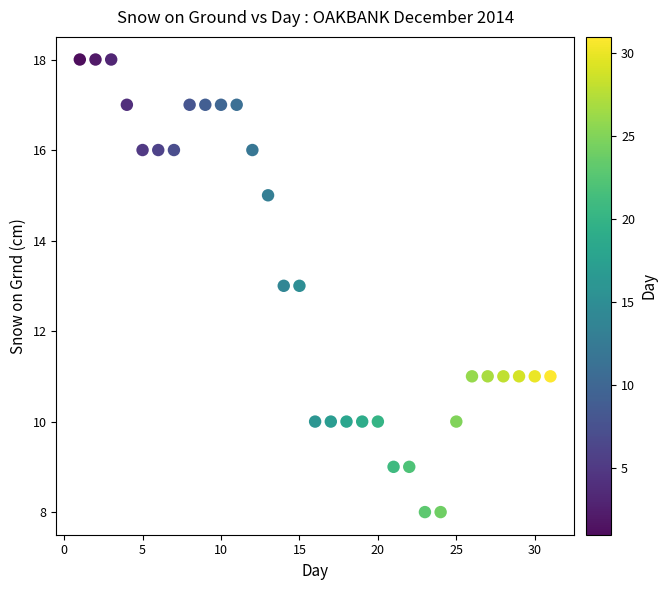

What is the range of Y values (max minus min)?

10